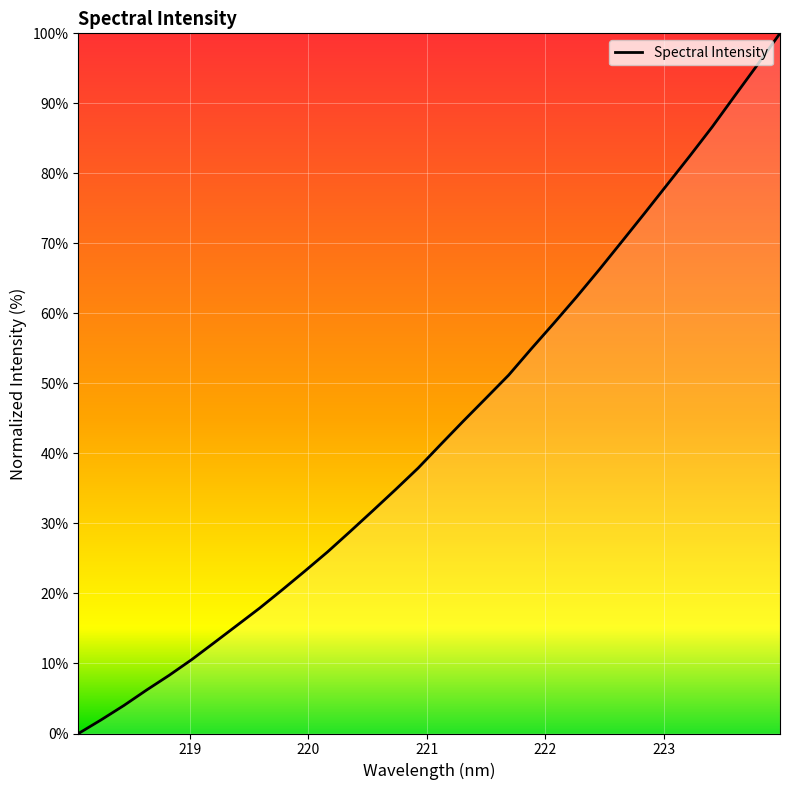

Is this an area chart (filled region under the line)?

No